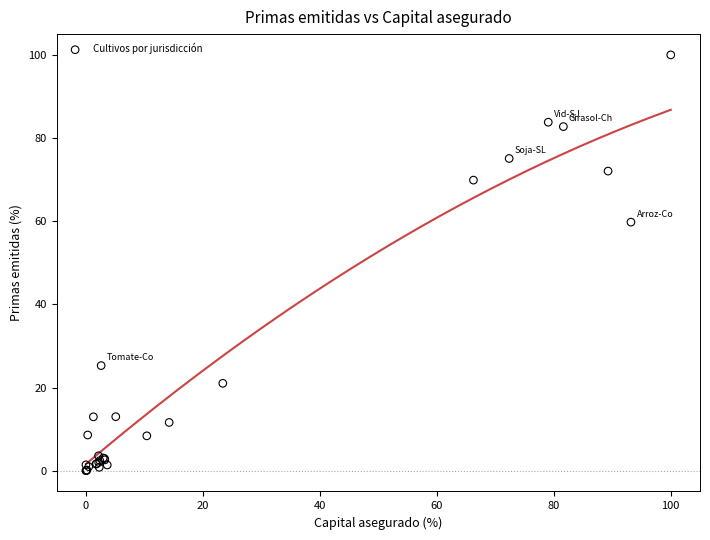

What Y value in the scatter plot is closest to 50?

59.8